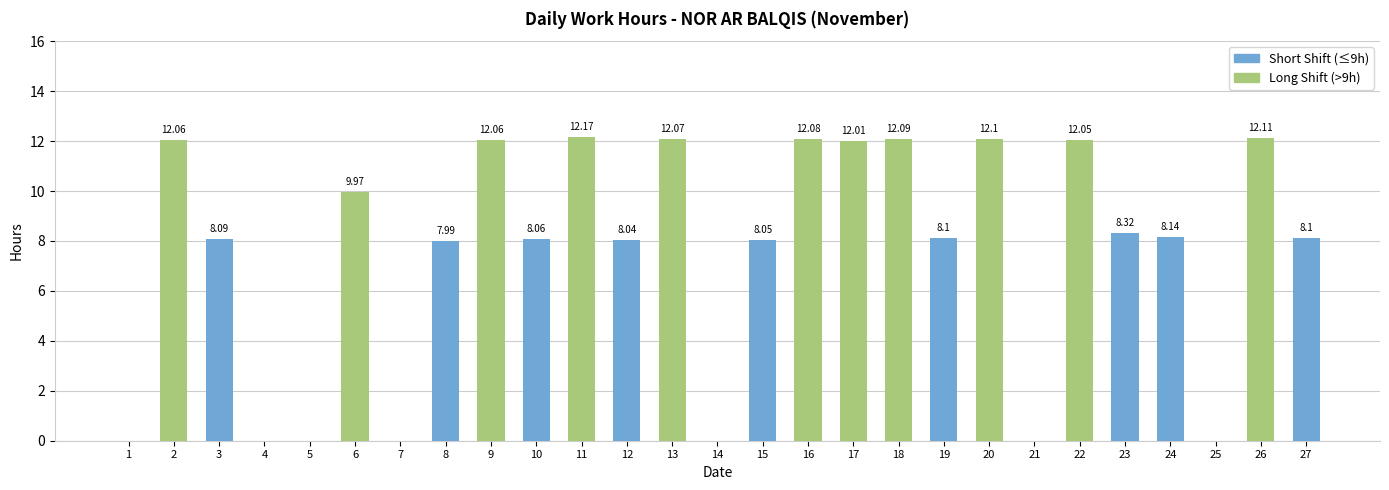

The value at 27 is 8.1. True or false?

True